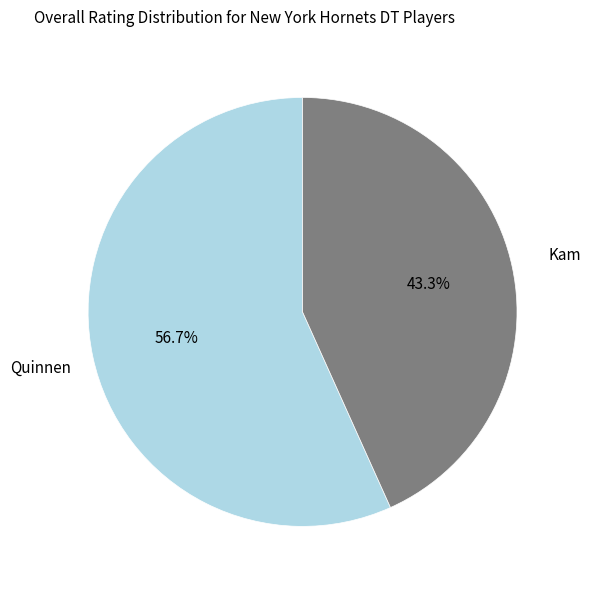

Is the sum of Quinnen and Kam greater than half?

Yes